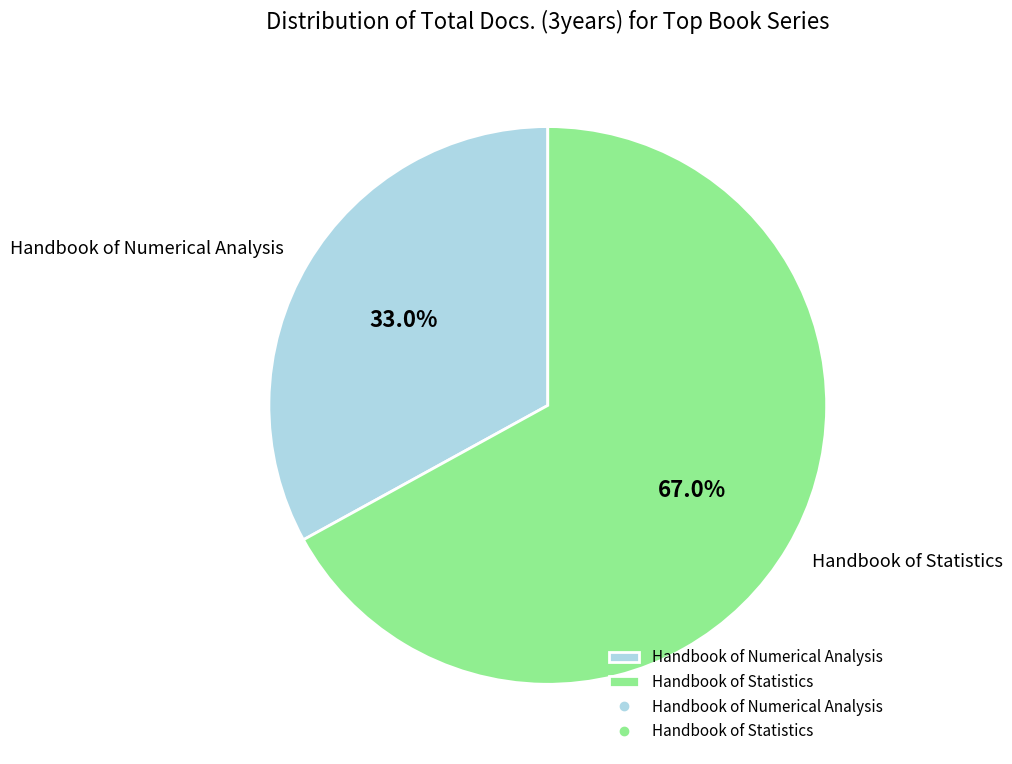

Between Handbook of Numerical Analysis and Handbook of Statistics, which is larger?

Handbook of Statistics